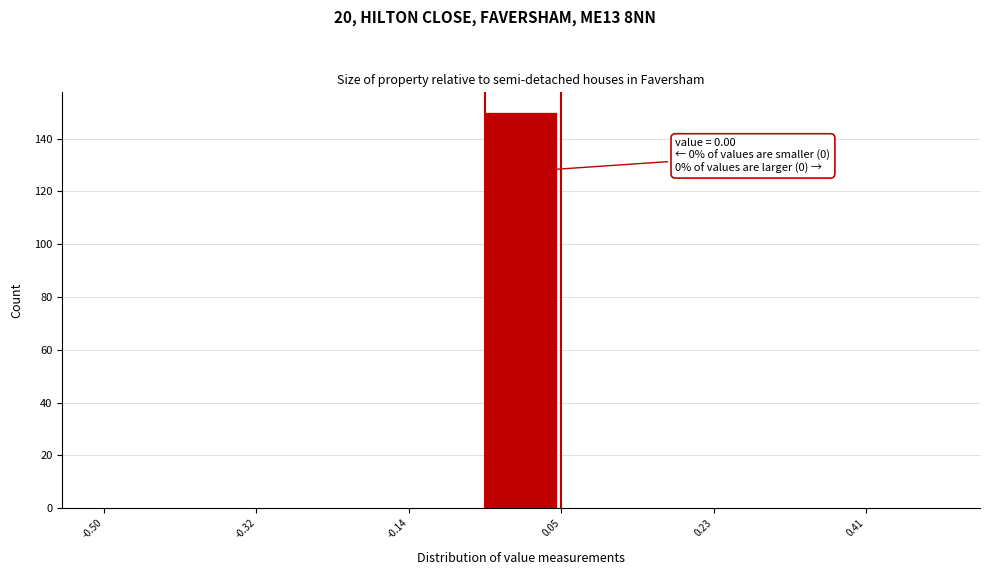

Which range on the x-axis has the tallest bar?

-0.04 to 0.04